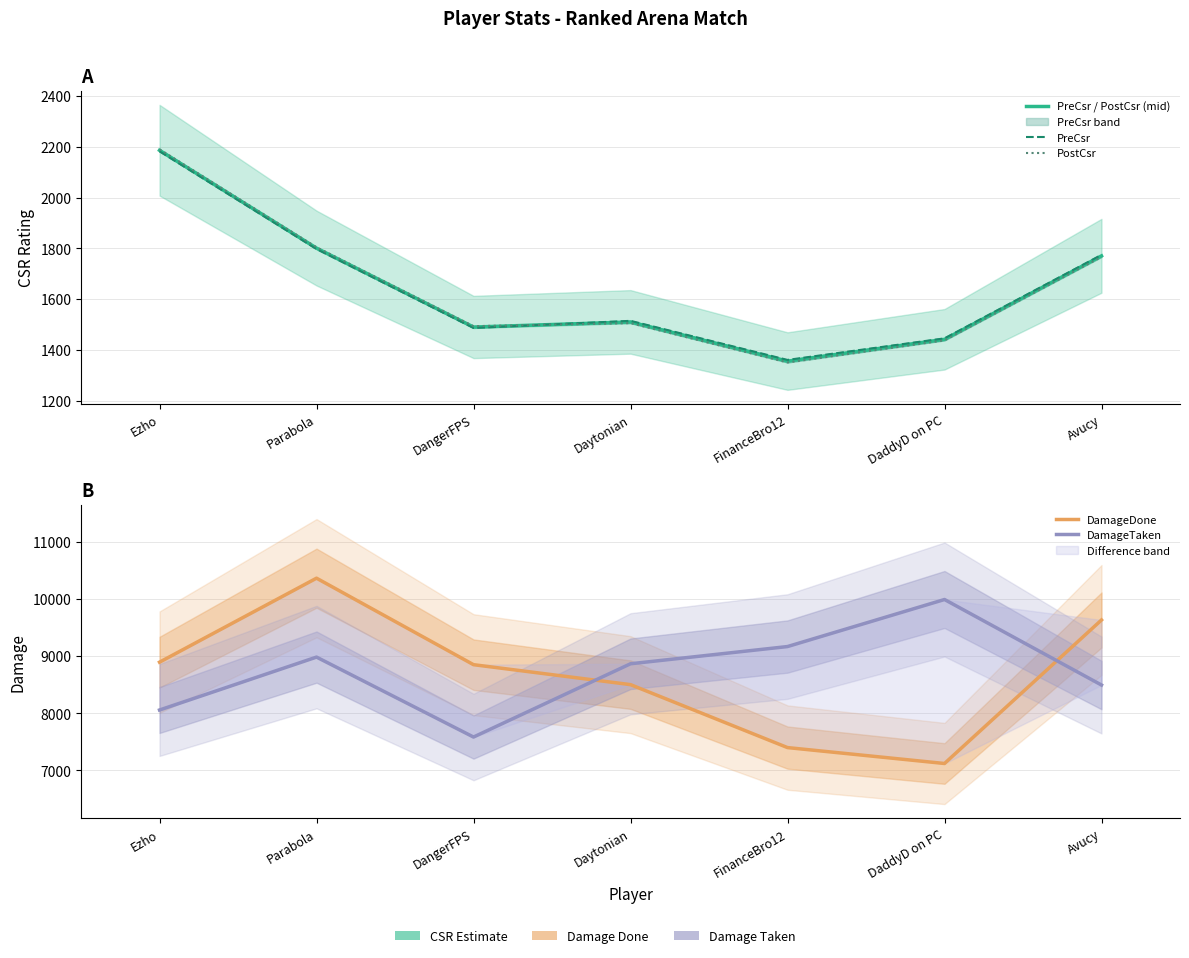

What are all the series names shown in the legend?

PreCsr / PostCsr (mid), PreCsr, PostCsr, DamageDone, DamageTaken